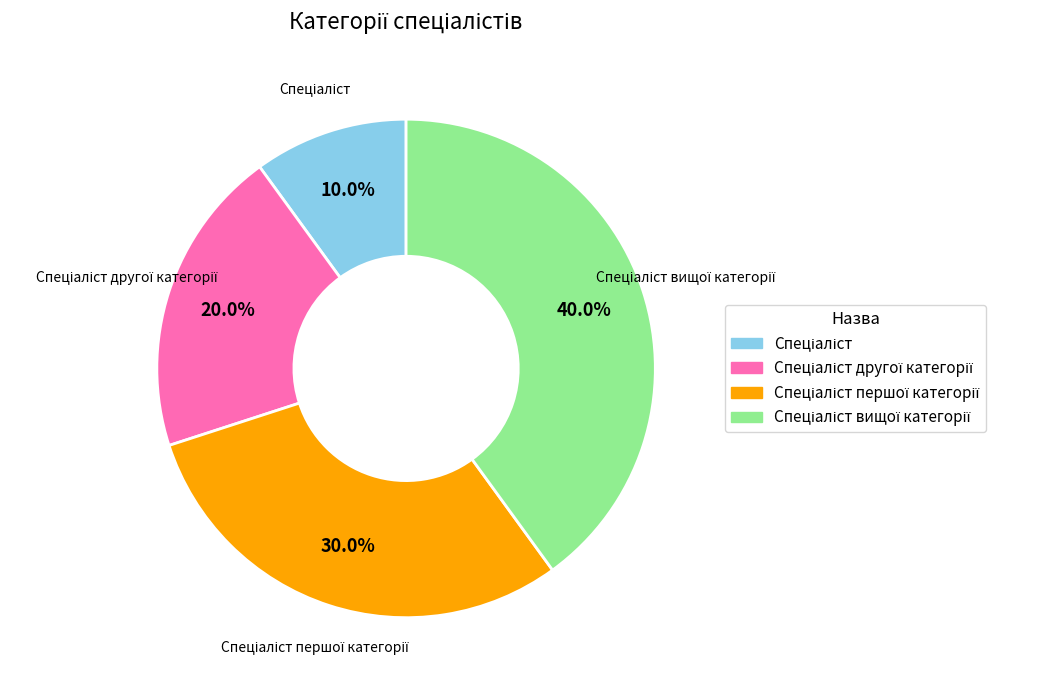

Is there any slice that represents more than half of the pie?

No